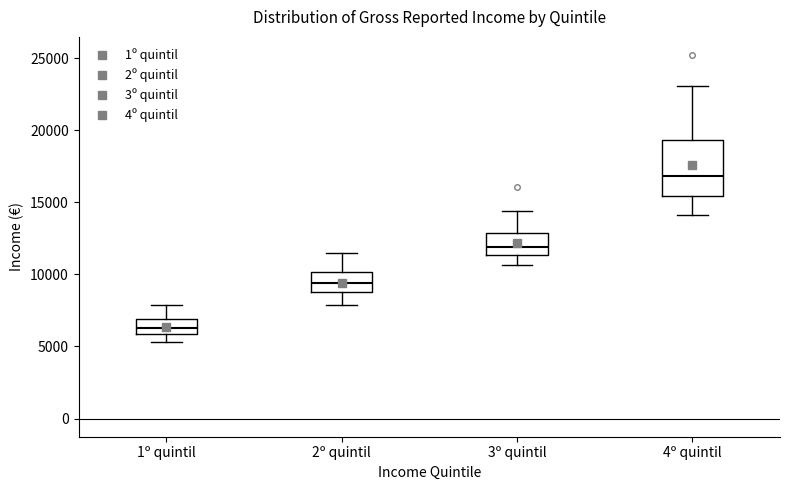

Reading left to right, transcribe this box plot: for each box, give where its median line is, the range the box spans, and where its two whiskers end, as read against the y-axis. The values are not printed on the chart, so give them approximately, as read against the axis.

1º quintil: median 6500, box 6000 to 7000, whiskers 5500 to 8000
2º quintil: median 9500, box 9000 to 10000, whiskers 8000 to 11500
3º quintil: median 12000, box 11500 to 13000, whiskers 10500 to 14500
4º quintil: median 17000, box 15500 to 19500, whiskers 14000 to 23000